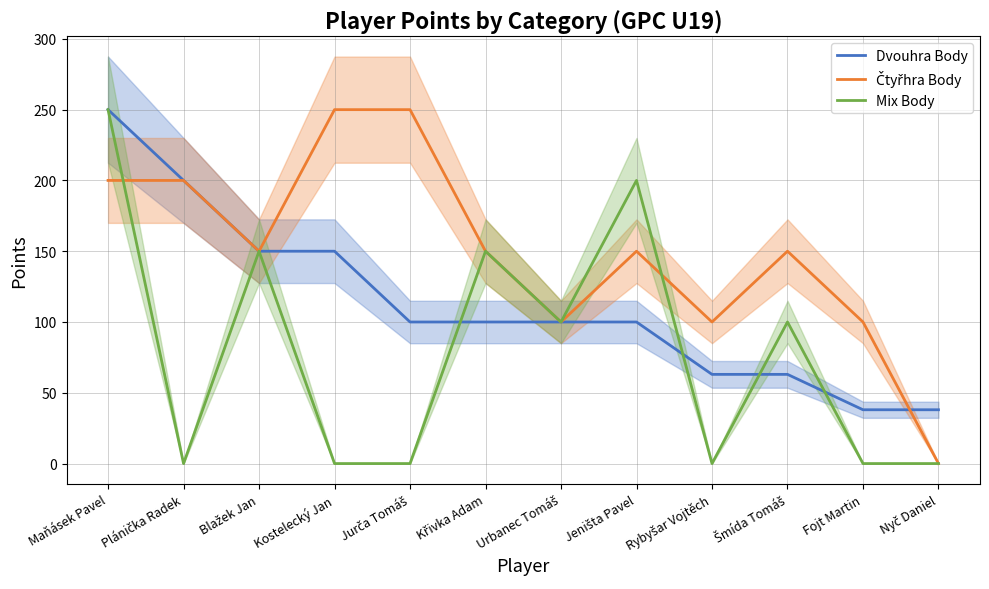

At how many categories does at least one series exceed 114?

8